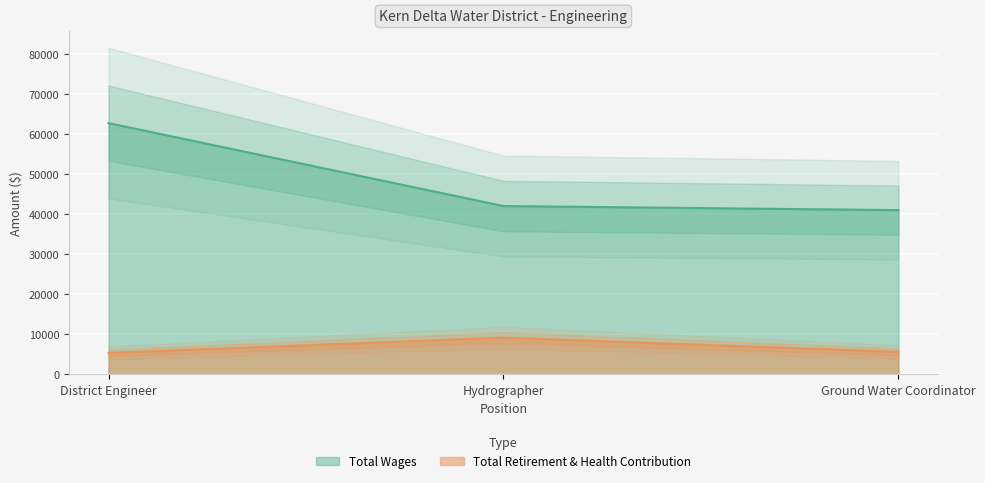

What is the value of the Total Wages point at the 2nd from the left?

42006